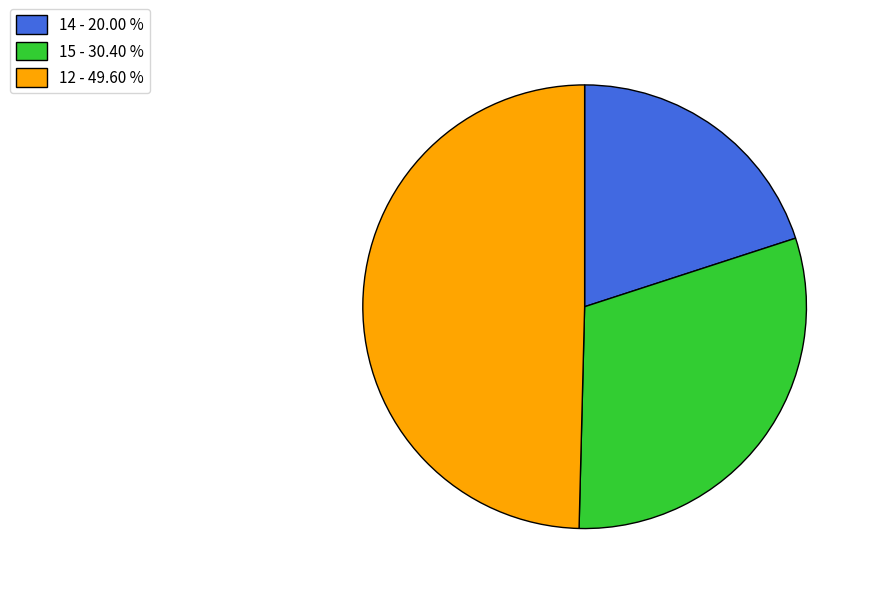

Is 12 - 49.60 % the majority of the pie?

No